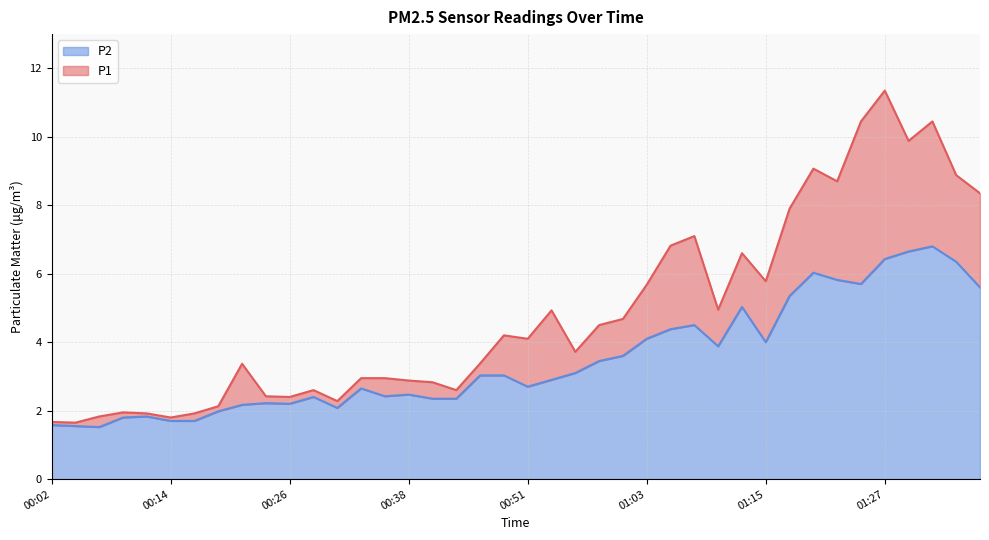

True or false: P1 has a value of 2.7 at 00:02.

False